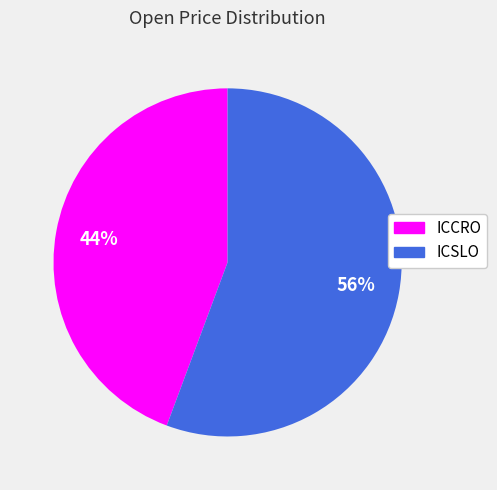

Count the number of slices in the pie.

2